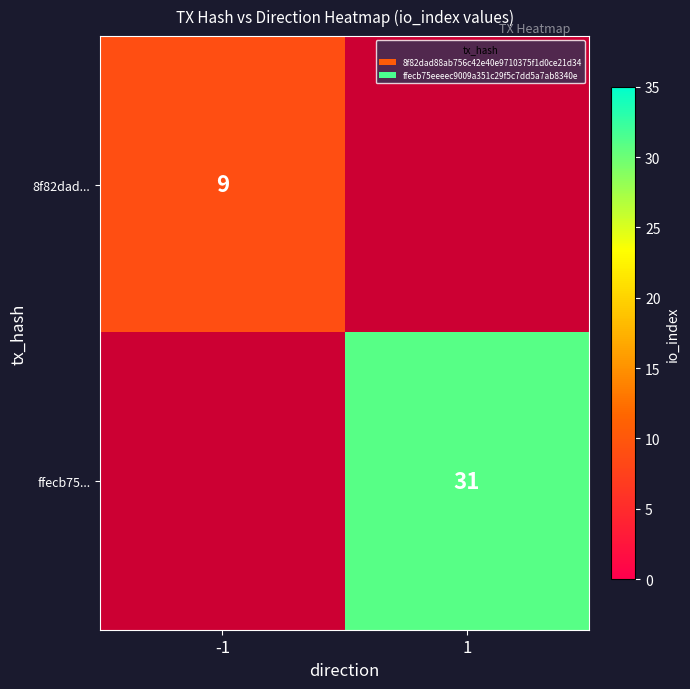

True or false: ffecb75... has a value of 51 at 1.

False